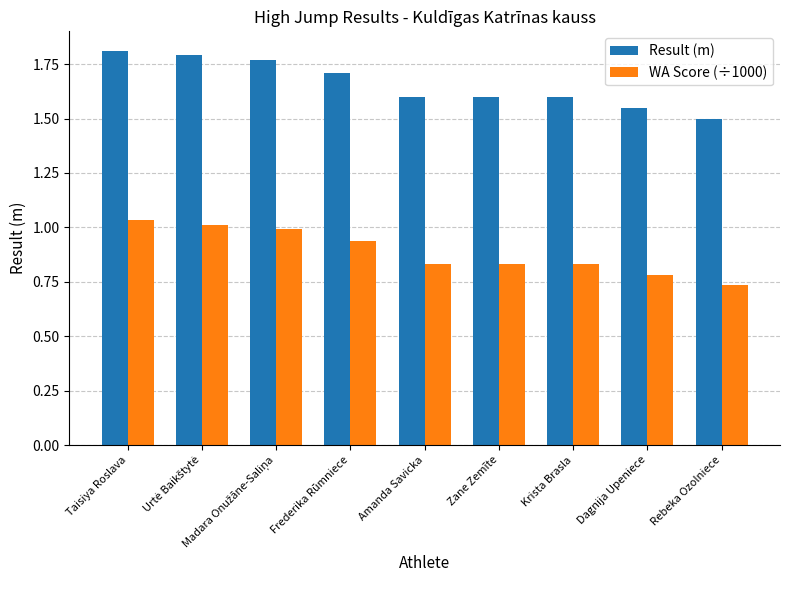

What is the sum of the Result (m) values at Krista Brasla and Taisiya Roslava?

3.4